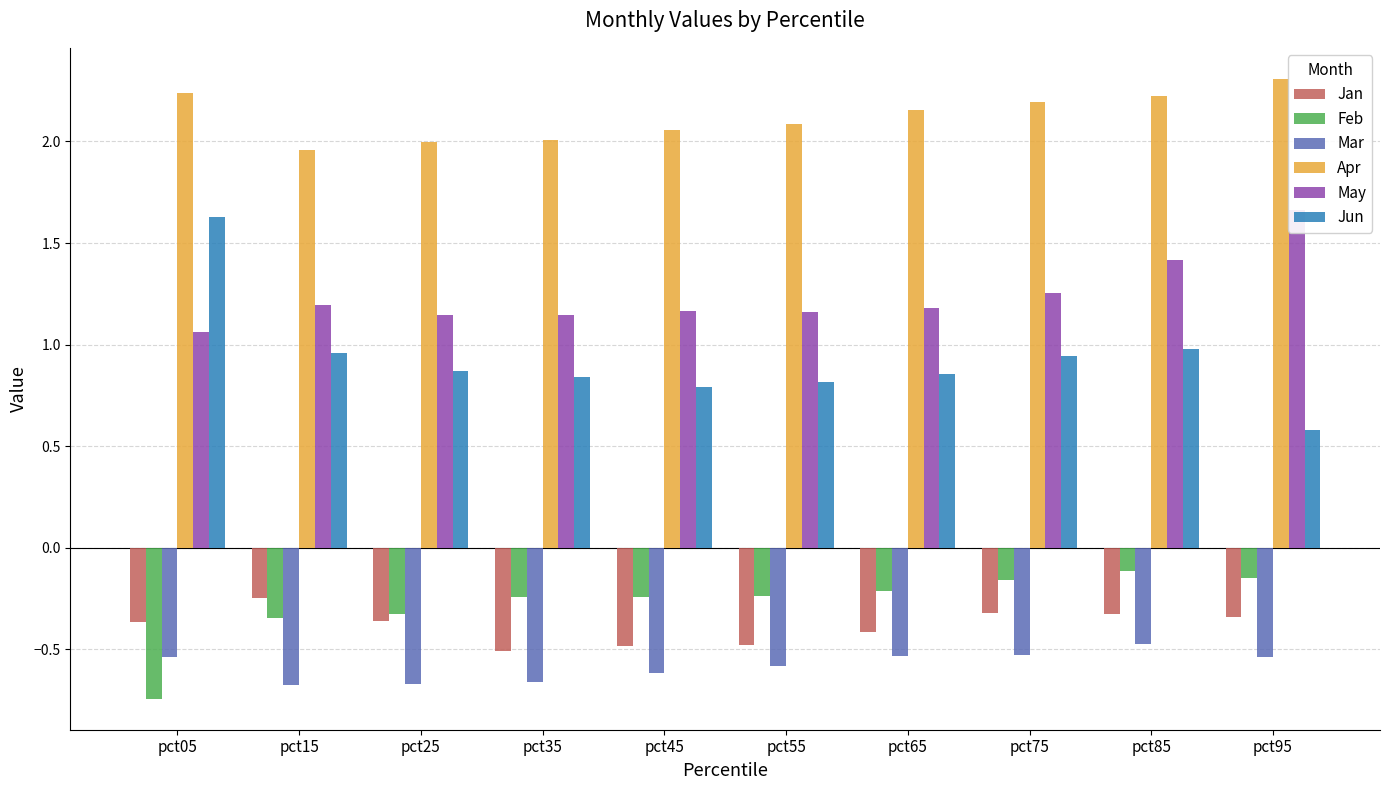

What is the sum of the Jan values at pct15 and pct75?

-0.6